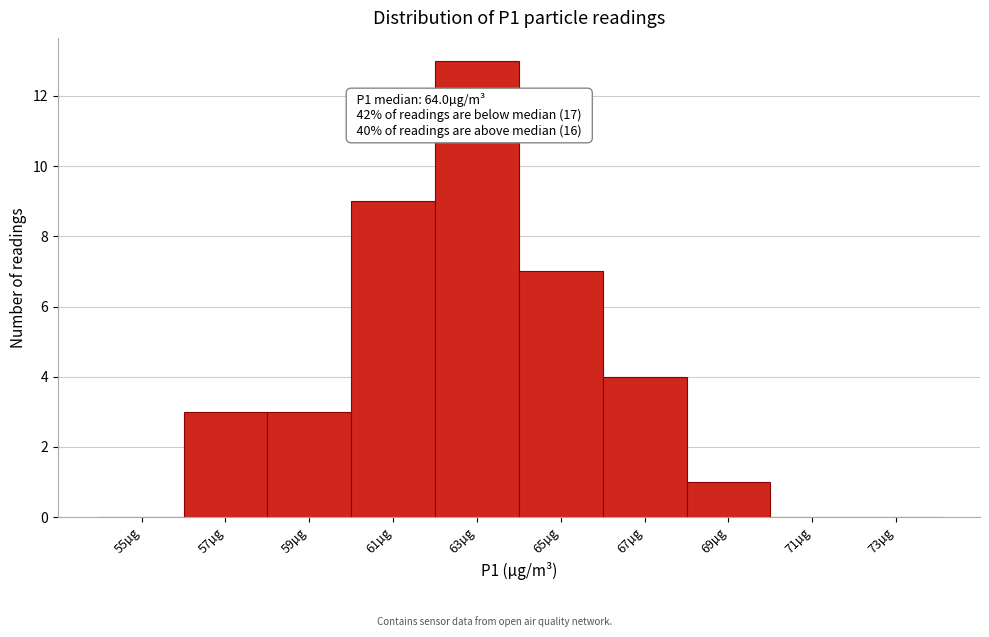

Reading left to right, what are all the values shown in this chart?

55µg=0	57µg=3	59µg=3	61µg=9	63µg=13	65µg=7	67µg=4	69µg=1	71µg=0	73µg=0